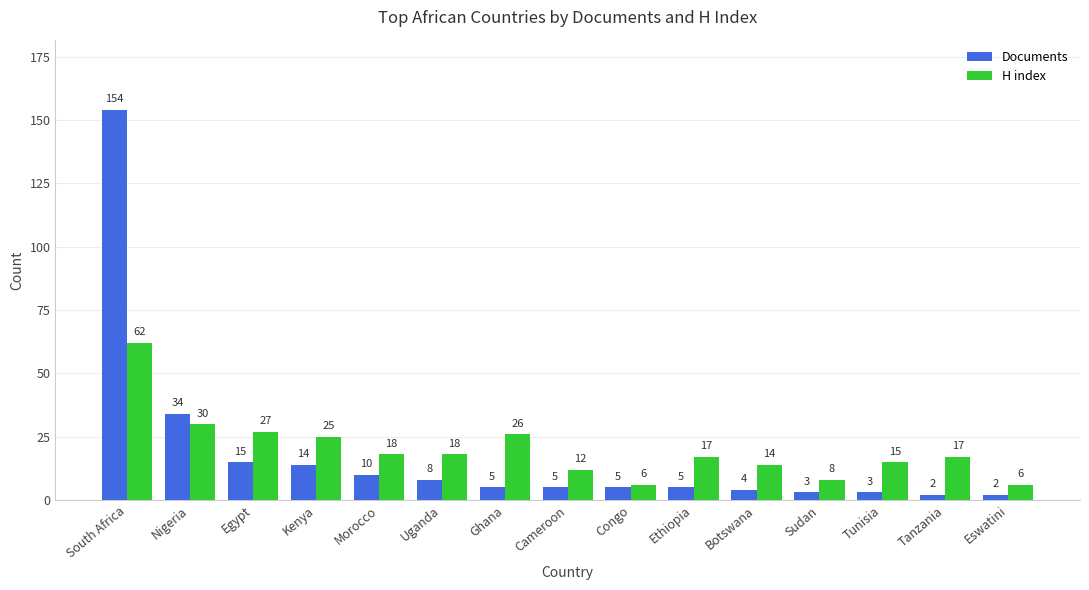

Which series has the widest spread of values?

Documents